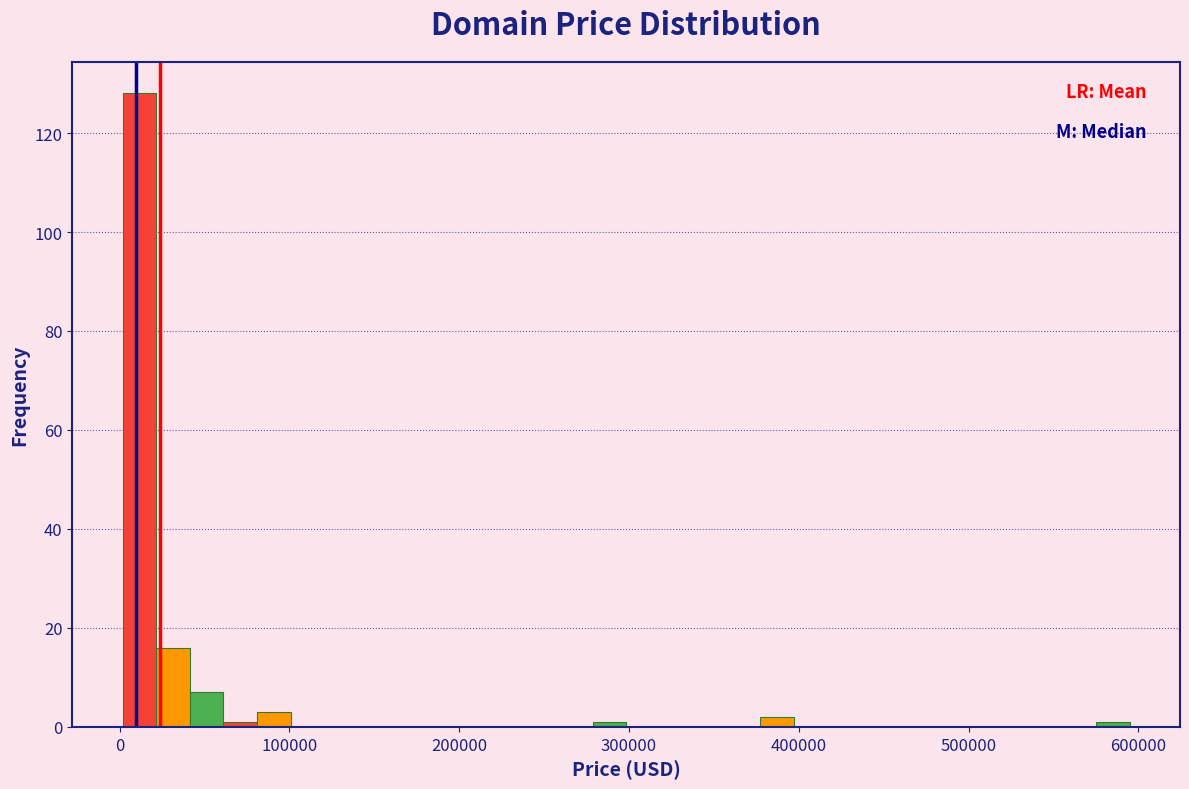

Read against the x-axis, roughly where is the centre of the tallest bar?

10000